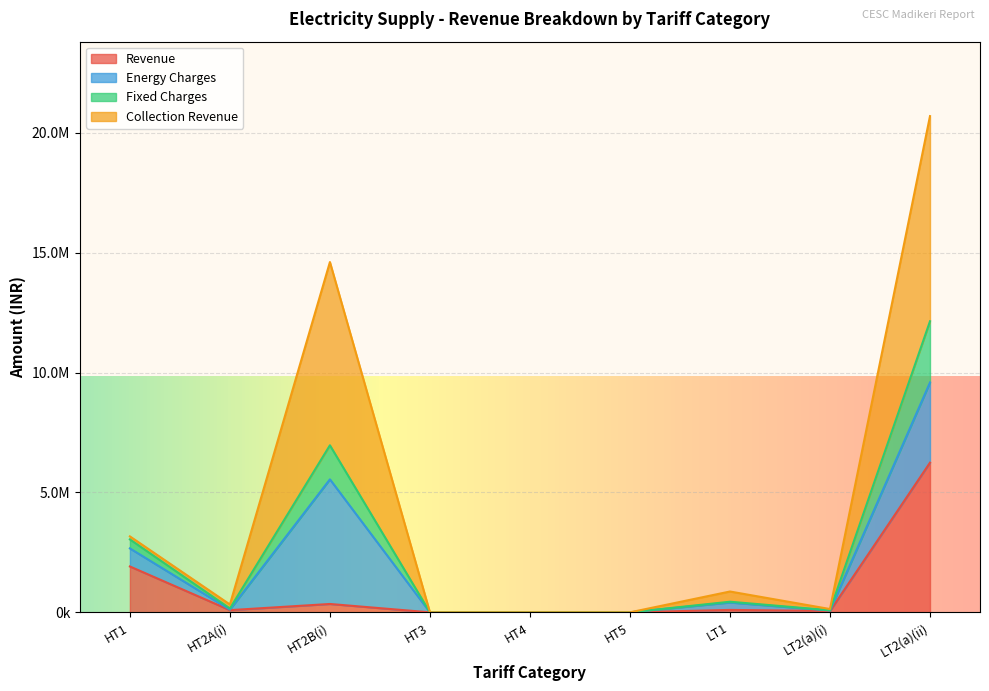

The Revenue series shows 6243408.1 at LT2(a)(ii). True or false?

True